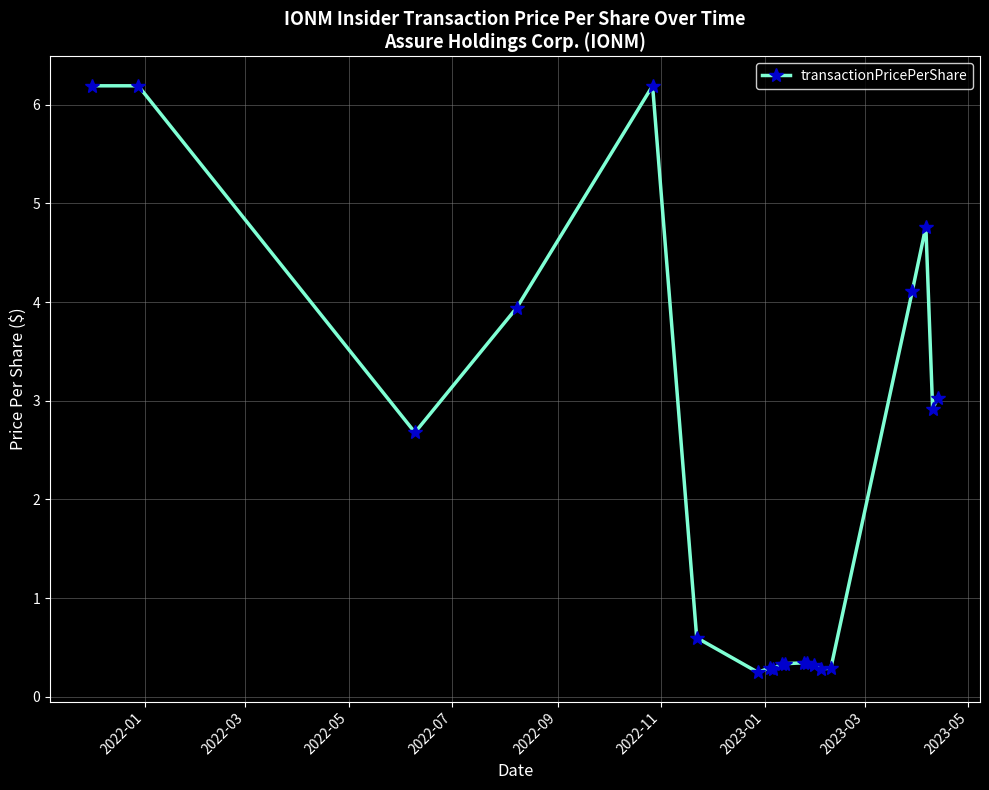

What is the value of the 13th point from the left?

0.3